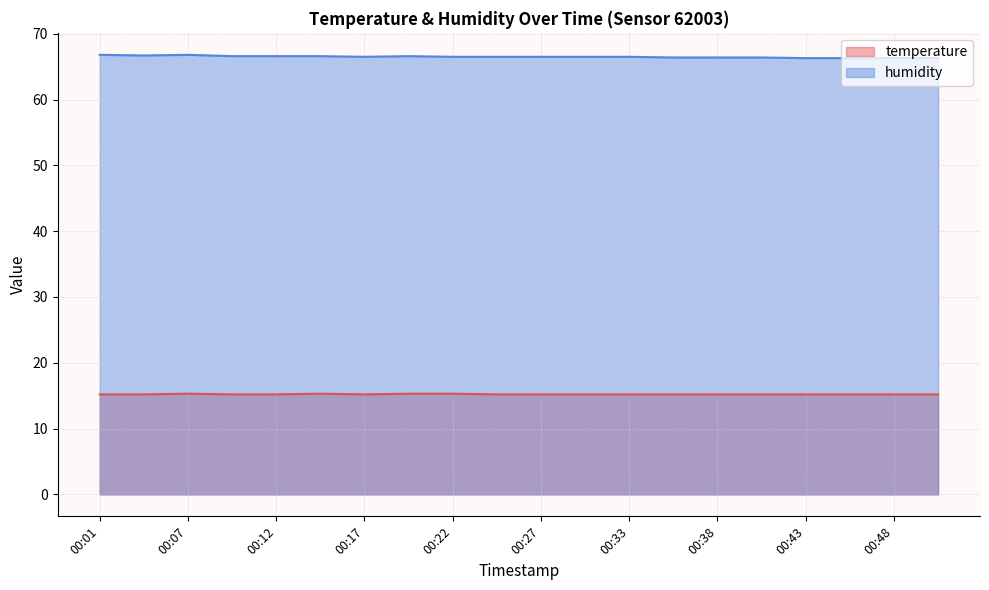

Which series has the widest spread of values?

humidity